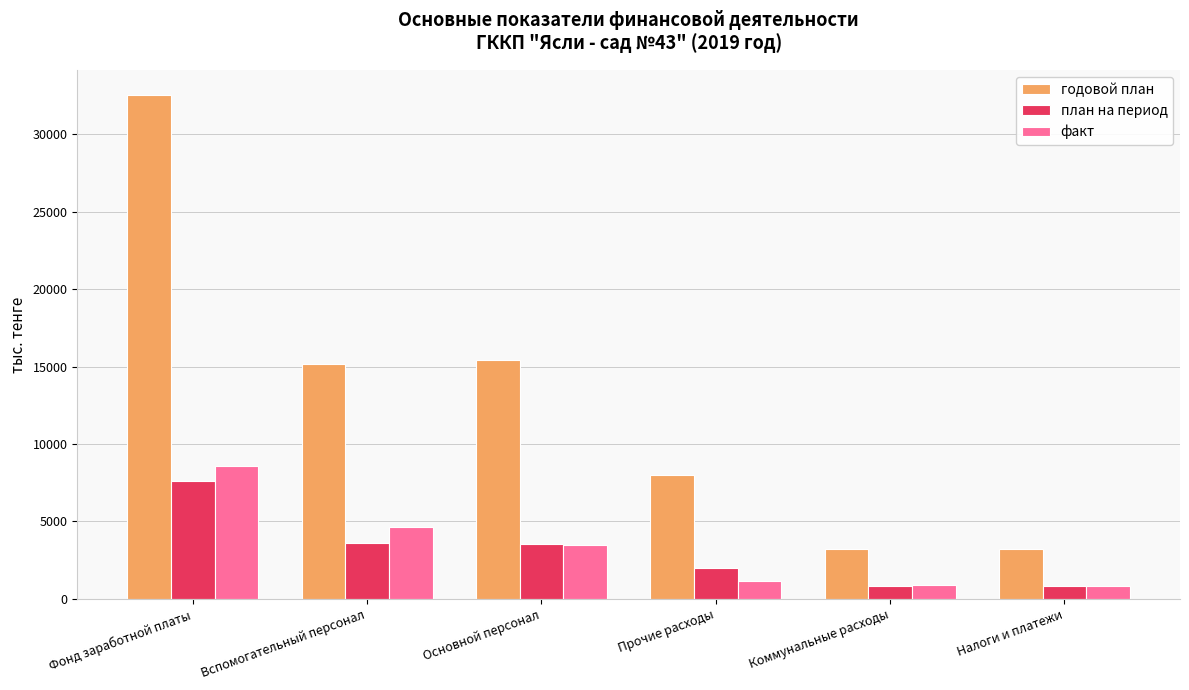

At which label does факт reach its peak?

Фонд заработной платы